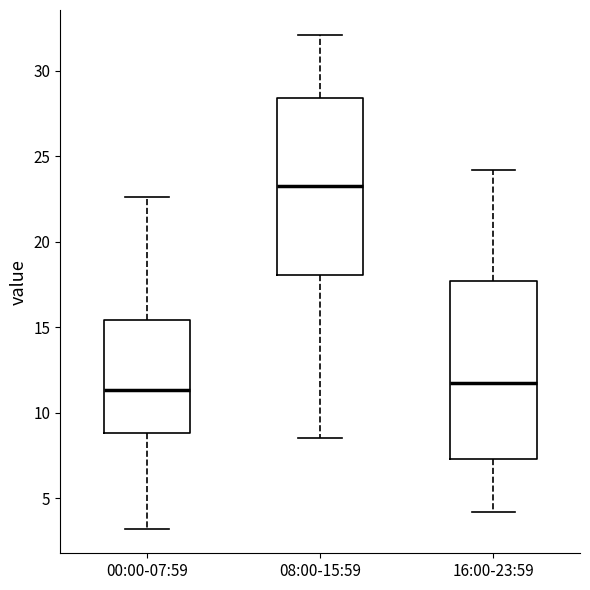

Where does the lower whisker of the box for 16:00-23:59 end on the y-axis? The values are not printed on the chart, so give them approximately, as read against the axis.

4.0